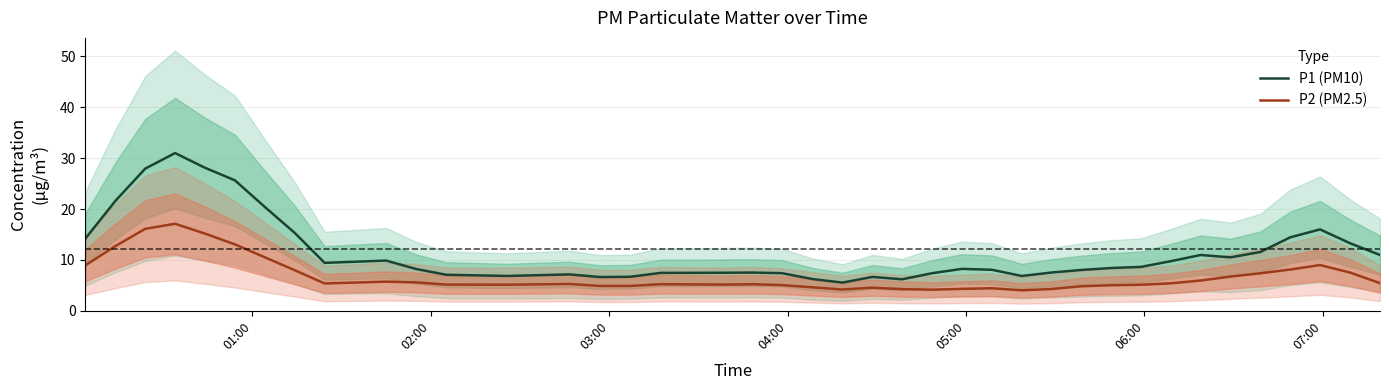

What is the lowest value of the P2 (PM2.5) series?

4.0